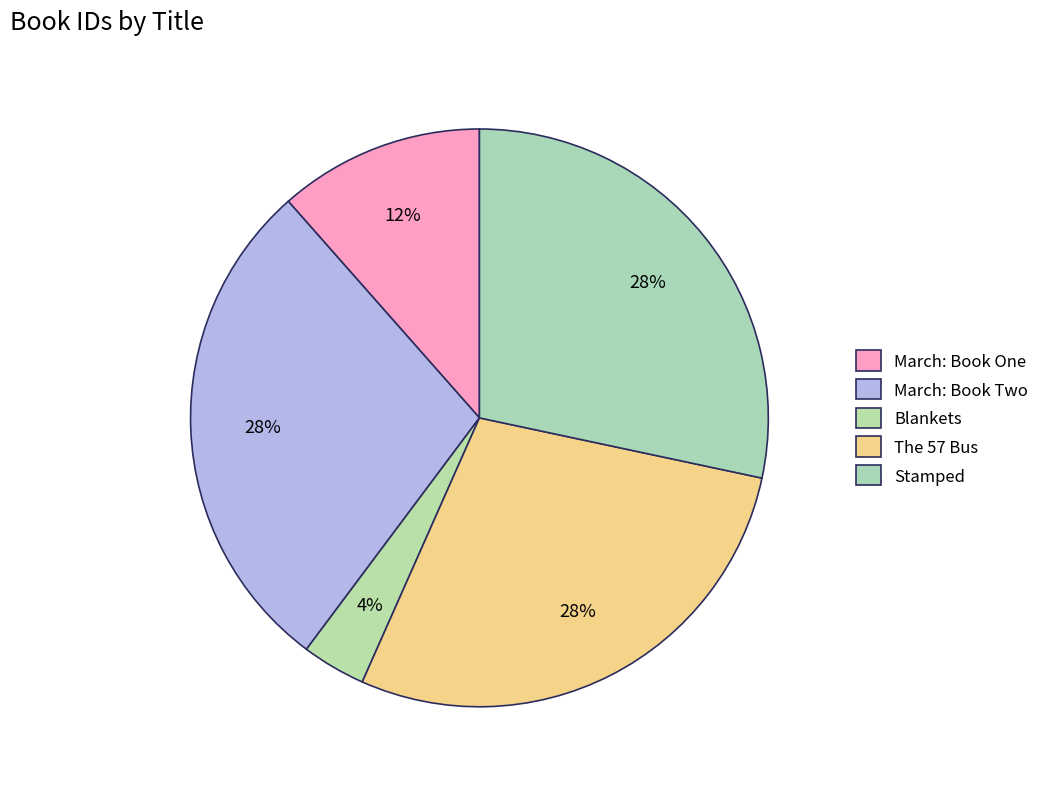

What portion of the pie excludes Blankets?

96.4%